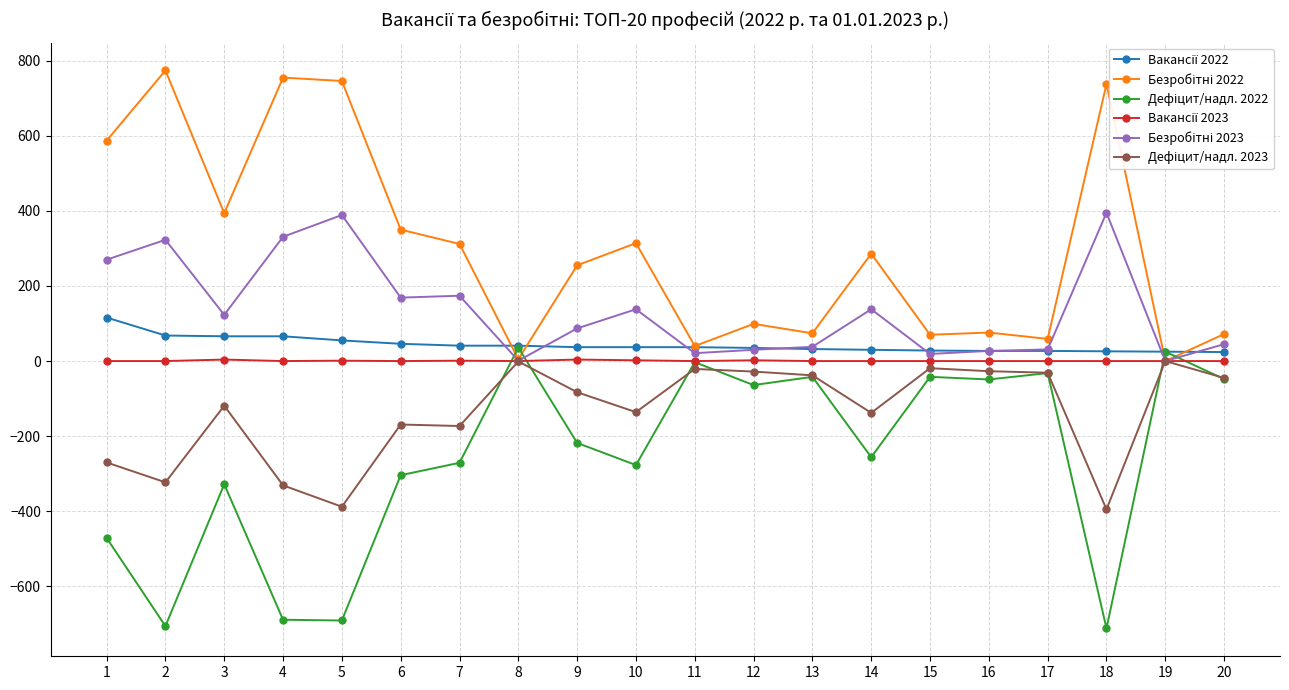

What is the minimum value shown in the chart?

-712